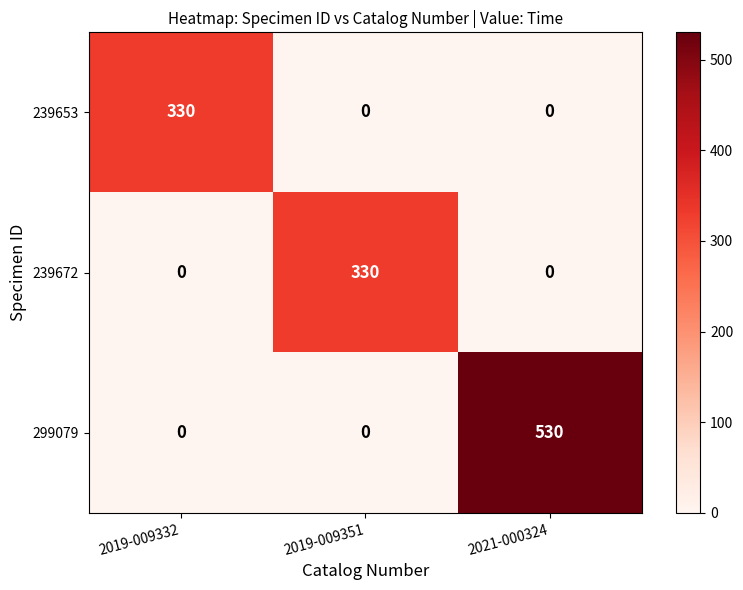

Is it true that 239672 equals 465 at 2019-009351?

False